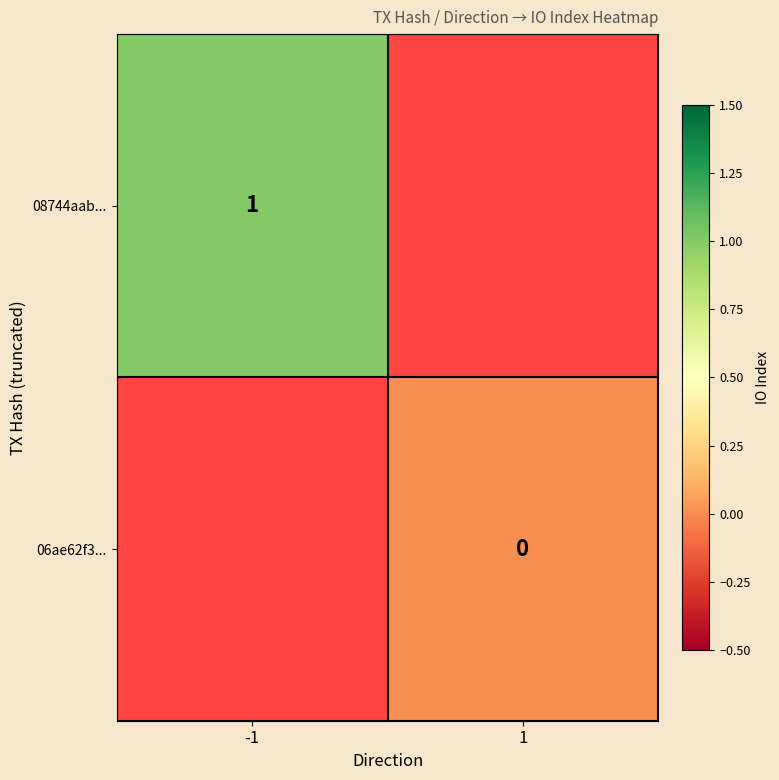

True or false: 08744aab... has a value of 1 at -1.

True